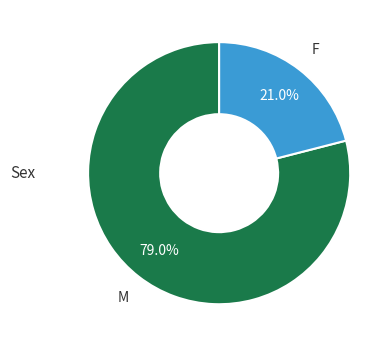

Combined, what portion of the pie is M and F?

100.0%